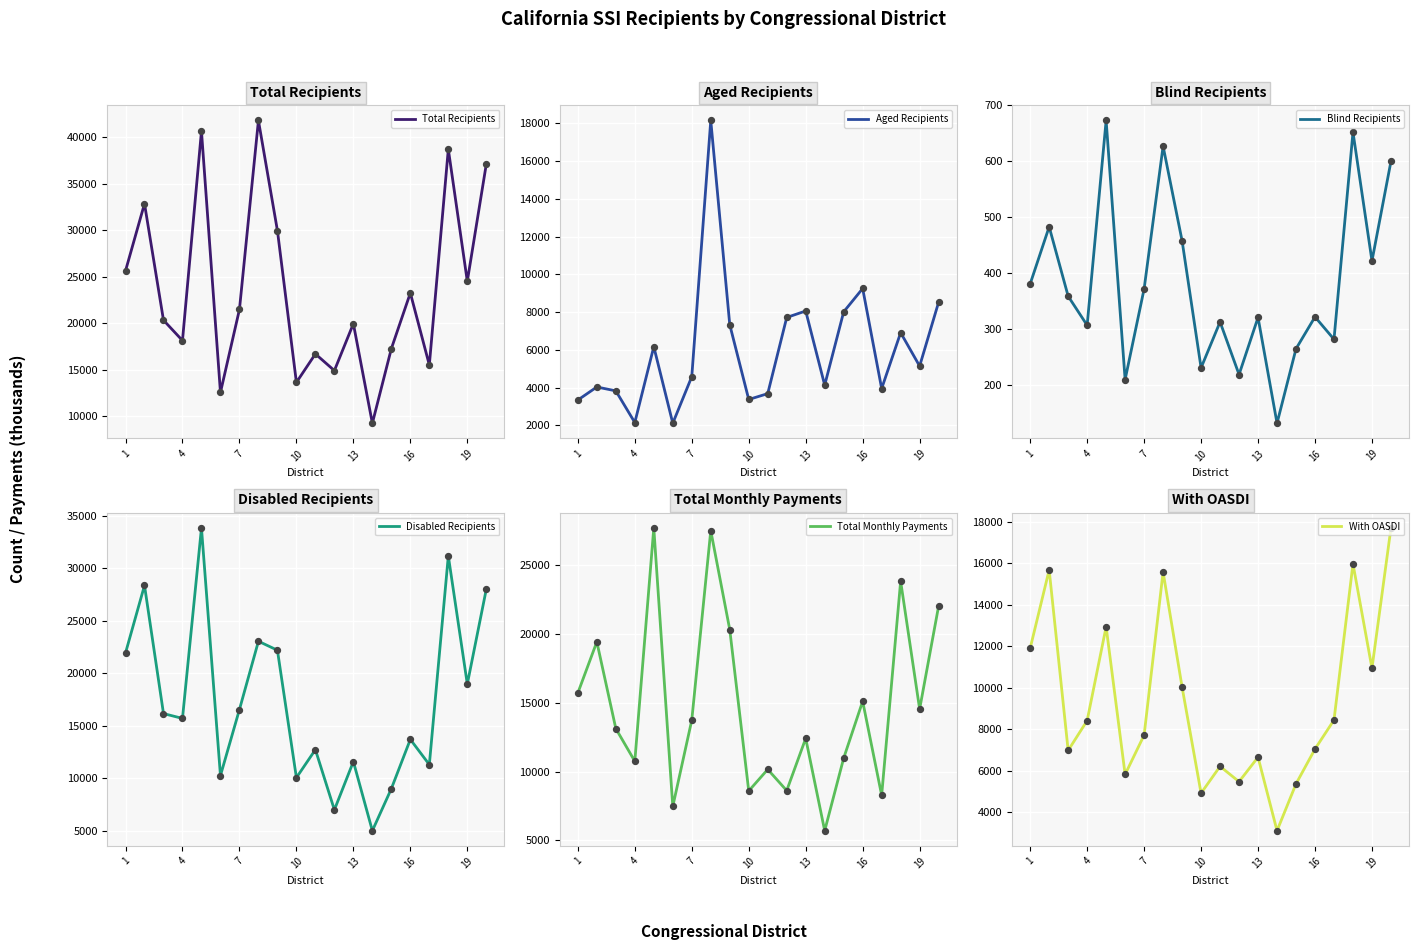

The value of Total Recipients at 16 is 10350. True or false?

False